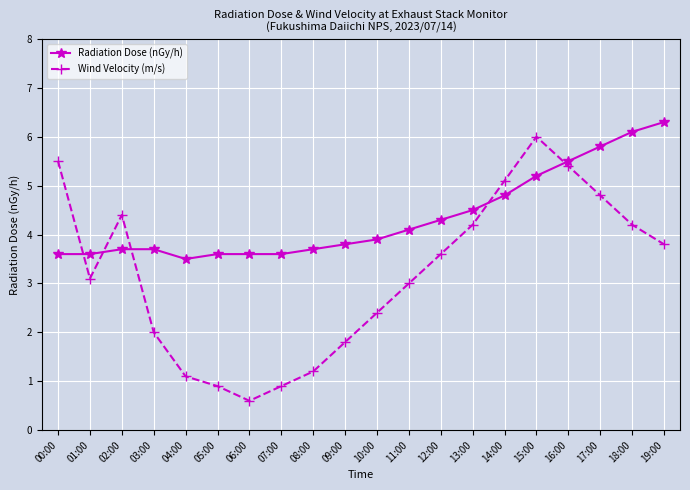

True or false: Wind Velocity (m/s) and Radiation Dose (nGy/h) intersect in this chart.

True